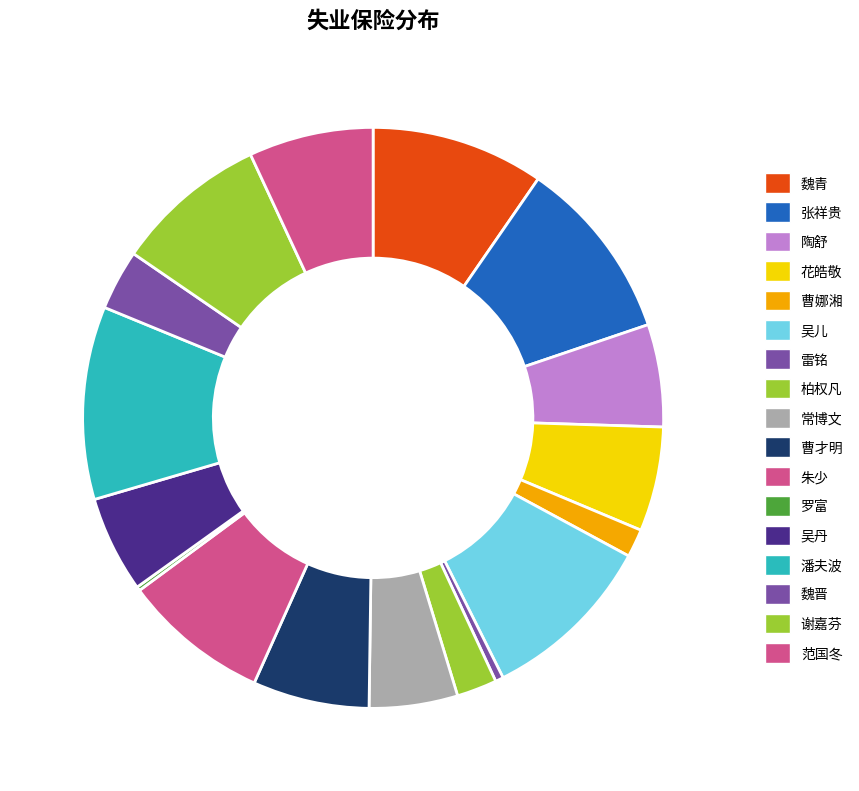

Between 谢嘉芬 and 曹娜湘, which is larger?

谢嘉芬